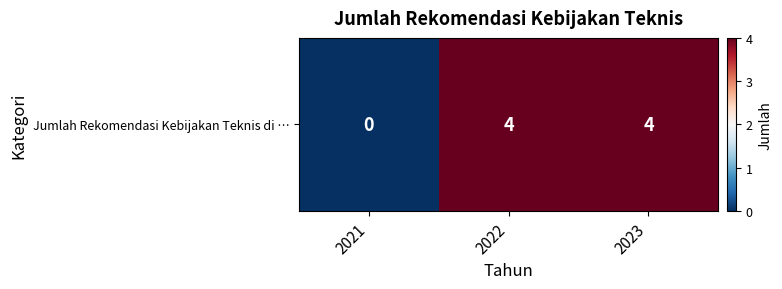

List the labels in order of value, largest first.

2022, 2023, 2021